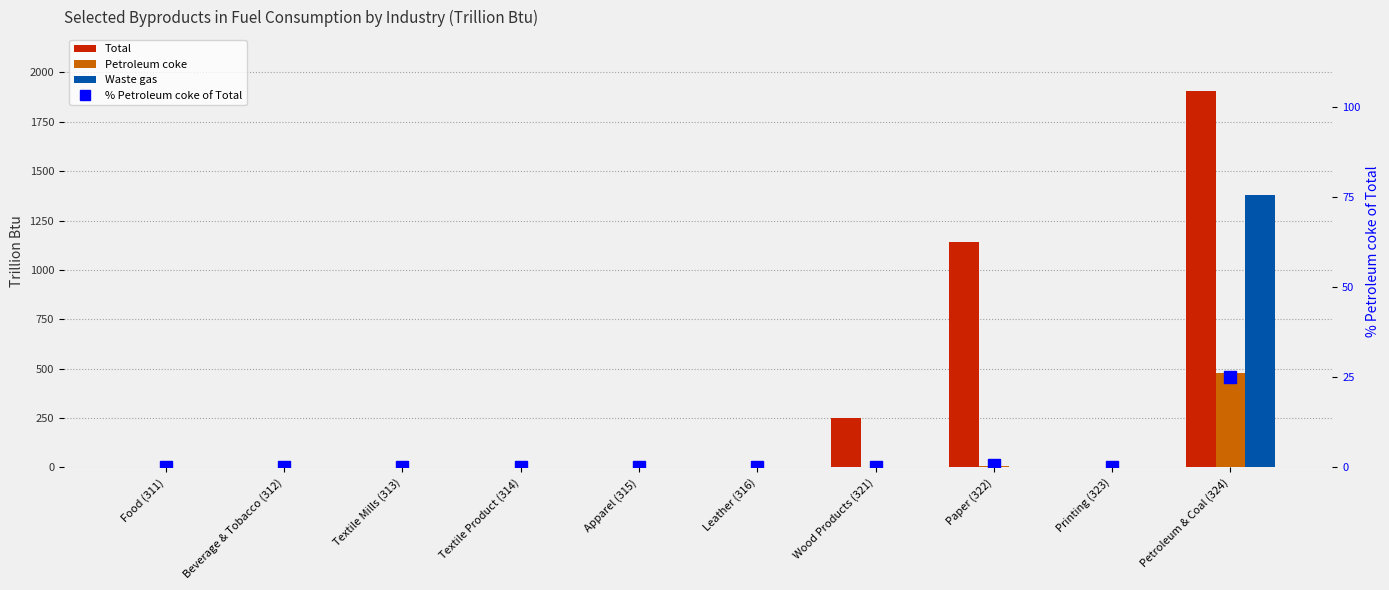

What is the label of the 7th bar from the right?

Textile Product (314)